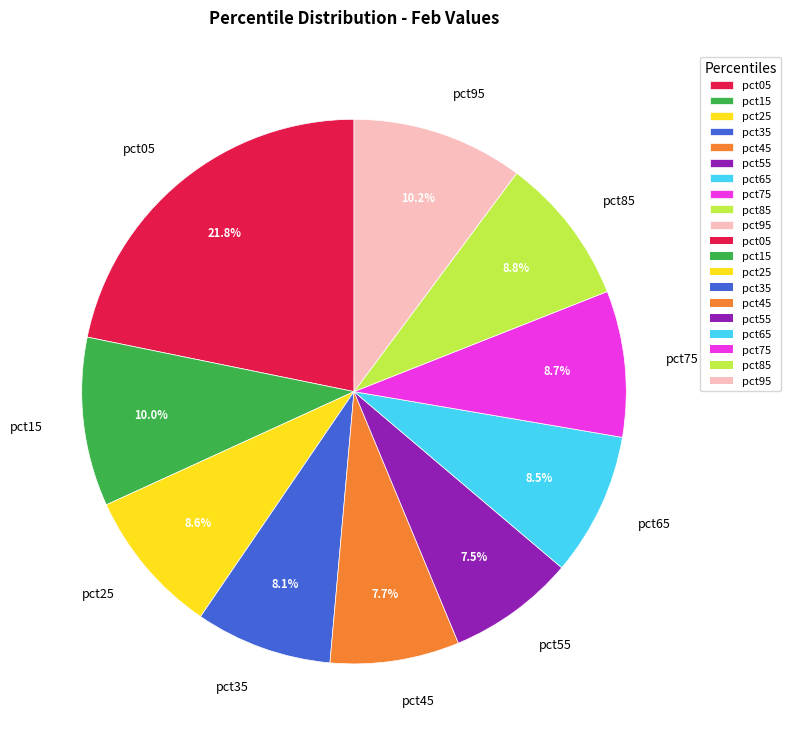

Which has a higher value, pct95 or pct55?

pct95